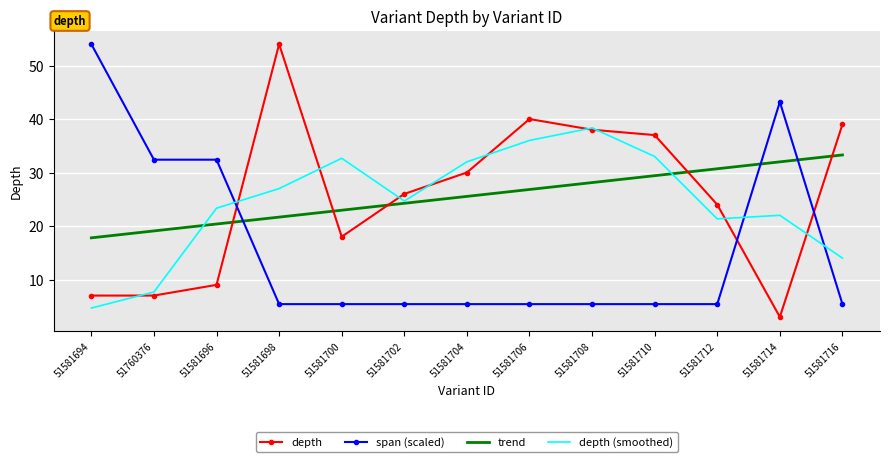

What is the total value across all series at 51581694?

83.5